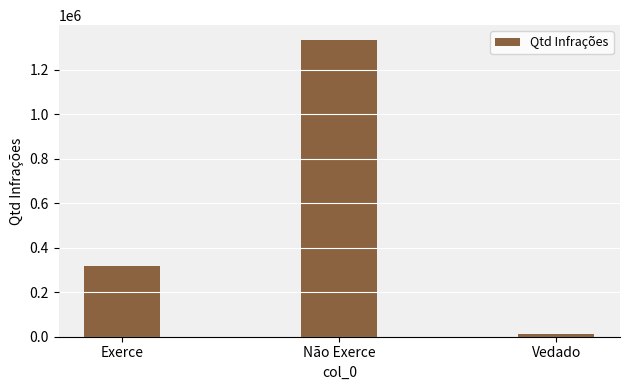

What is the difference between the values at Vedado and Exerce?

305200